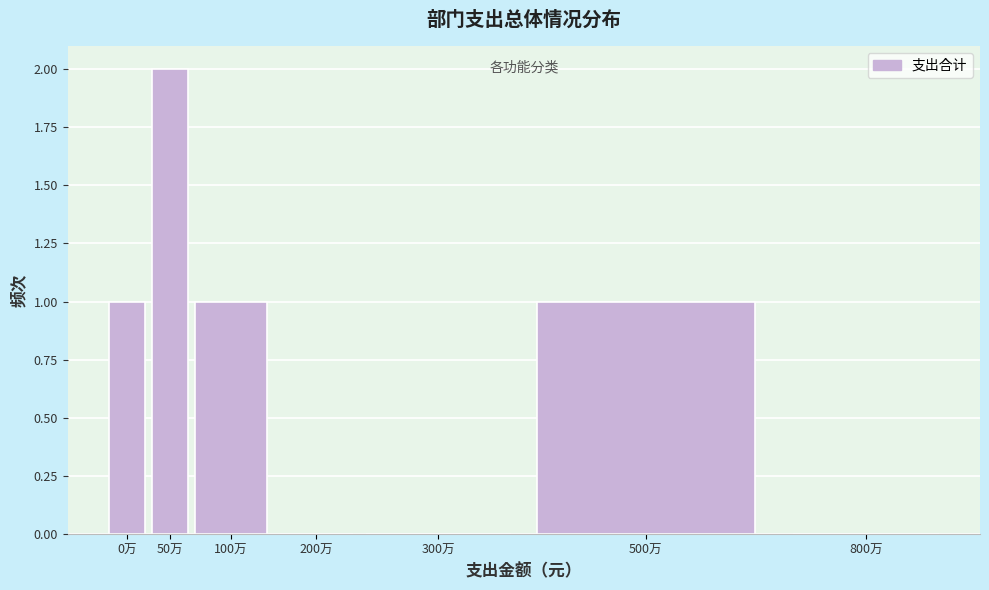

Reading left to right, extract all data points from this chart.

0万=1	50万=2	100万=1	200万=0	300万=0	500万=1	800万=0